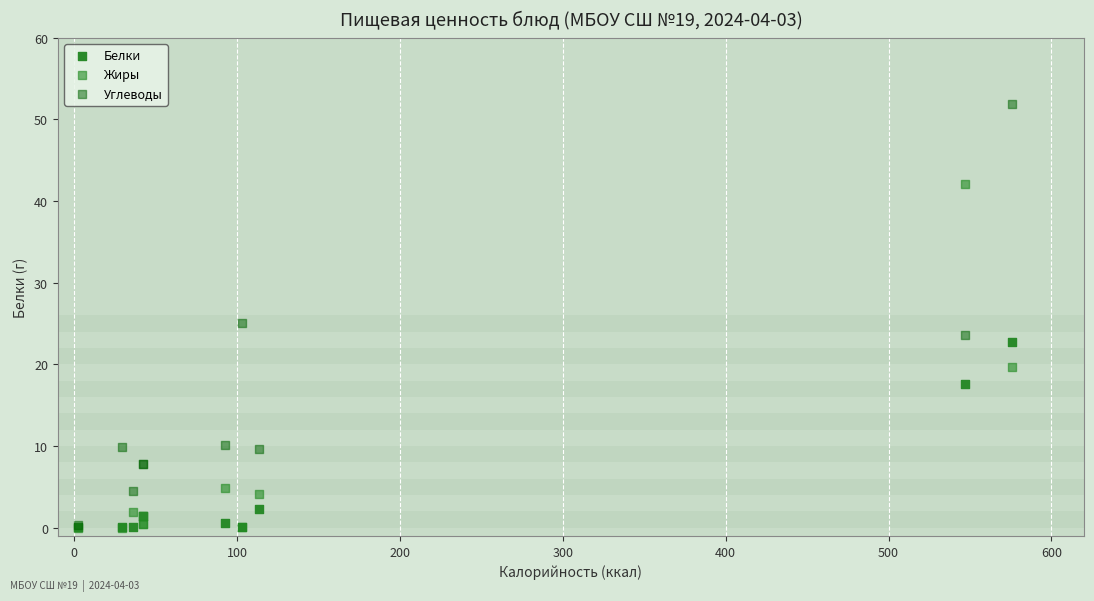

In the Углеводы series, what Y value is closest to 26?

25.1